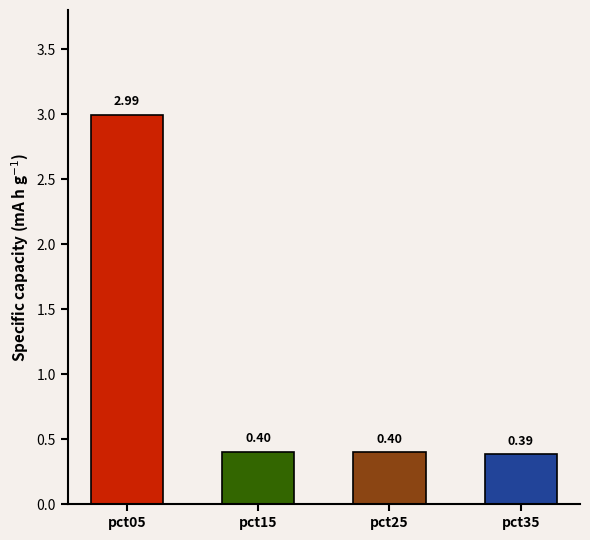

At which category does the chart reach its peak across all series?

pct05